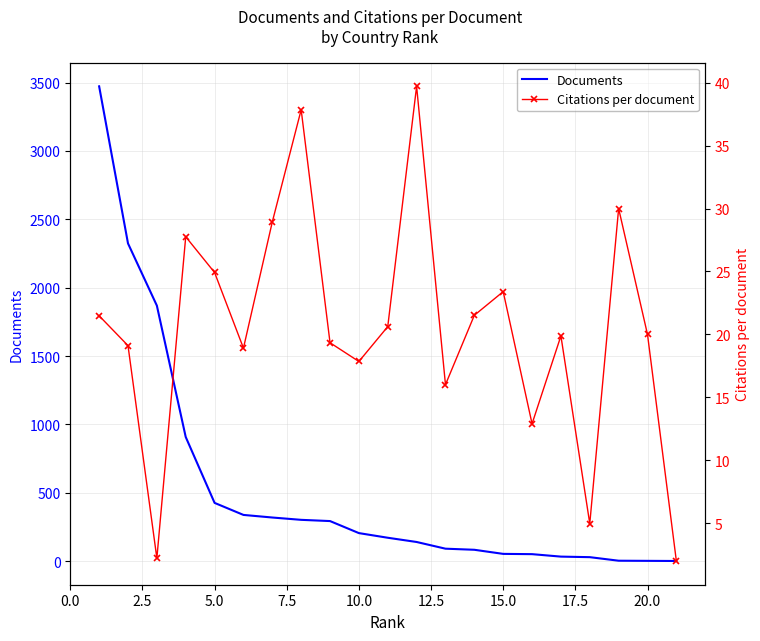

How many interior local valleys does the Citations per document series have?

6